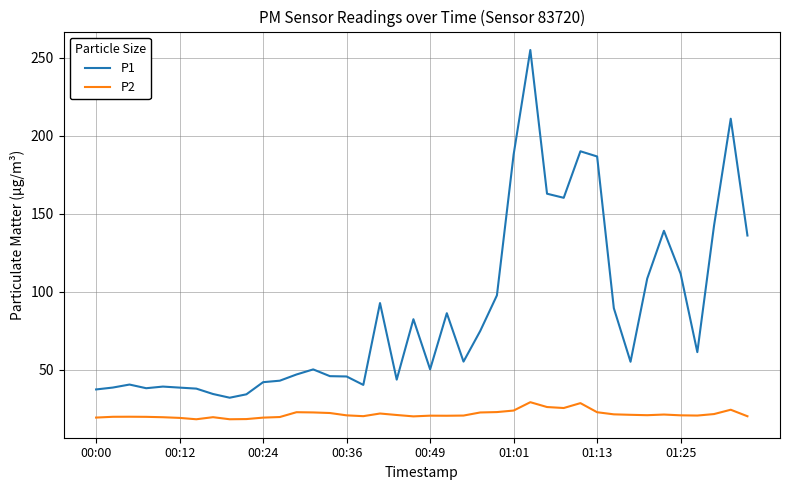

List the series in order of their peak value, highest first.

P1, P2